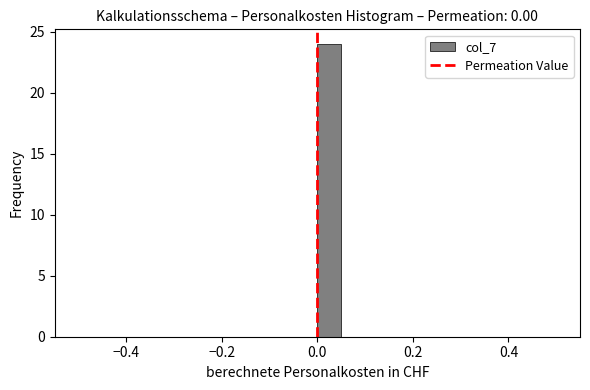

Read against the x-axis, roughly where is the centre of the tallest bar?

0.02